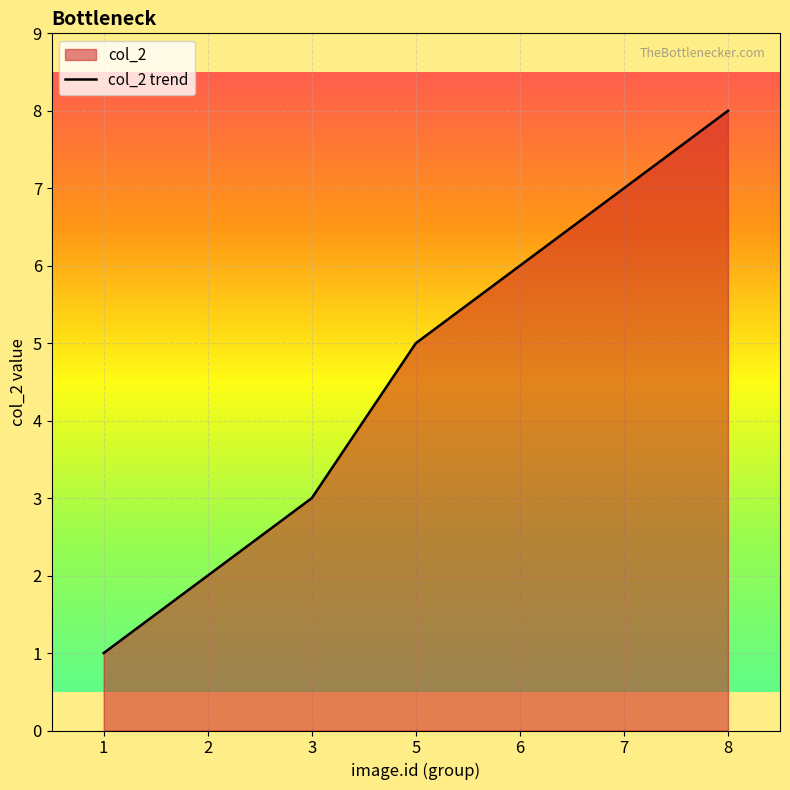

How many values are below 5?

3